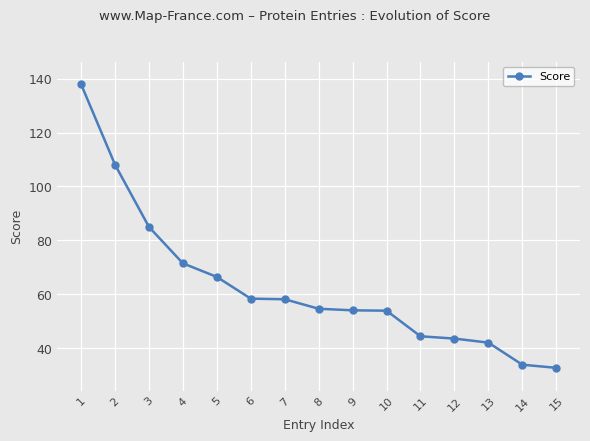

What is the value of the 14th point from the left?

33.8